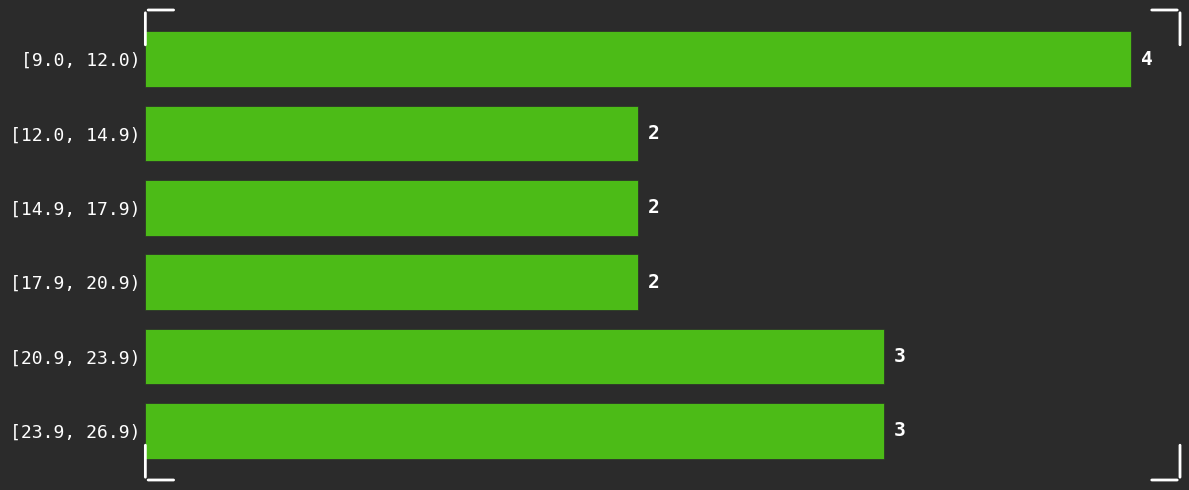

Reading bottom to top, extract all data points from this chart.

3	3	2	2	2	4